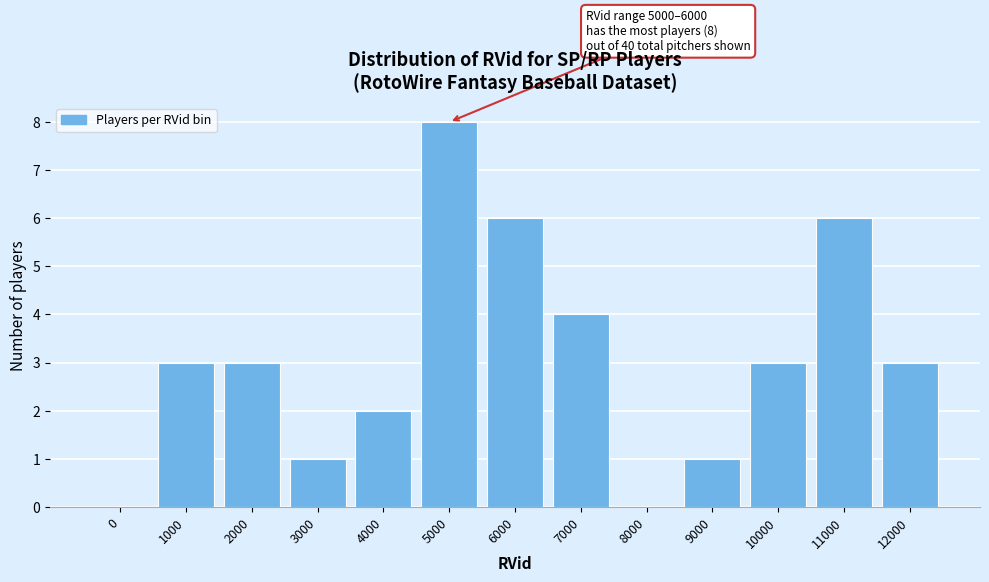

Reading left to right, transcribe all the data shown in this chart.

0=0	1000=3	2000=3	3000=1	4000=2	5000=8	6000=6	7000=4	8000=0	9000=1	10000=3	11000=6	12000=3